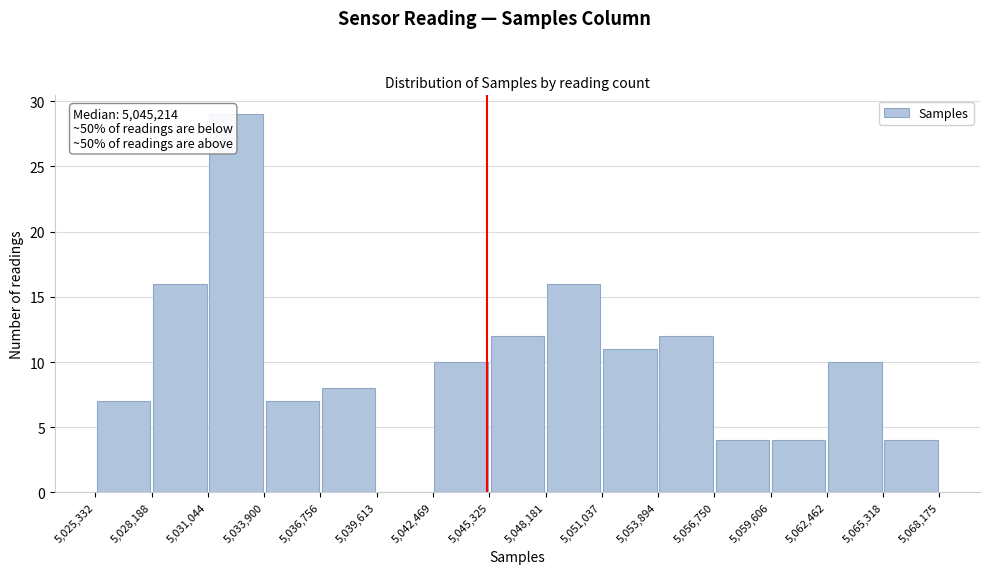

Which range on the x-axis has the tallest bar?

5,031,044 to 5,033,900